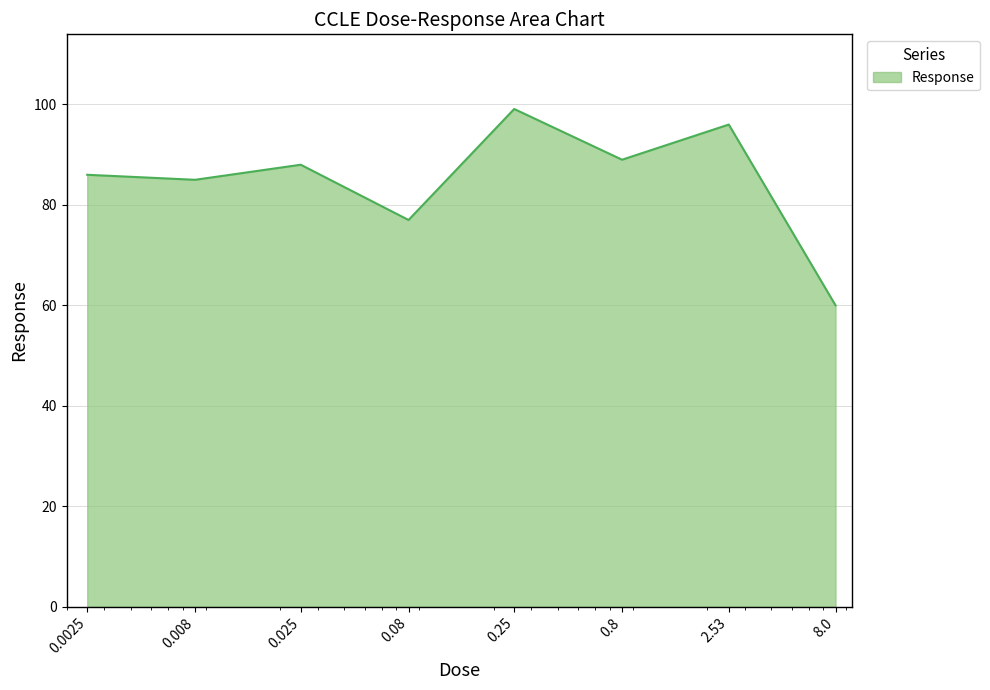

How many lines are shown in the chart?

1